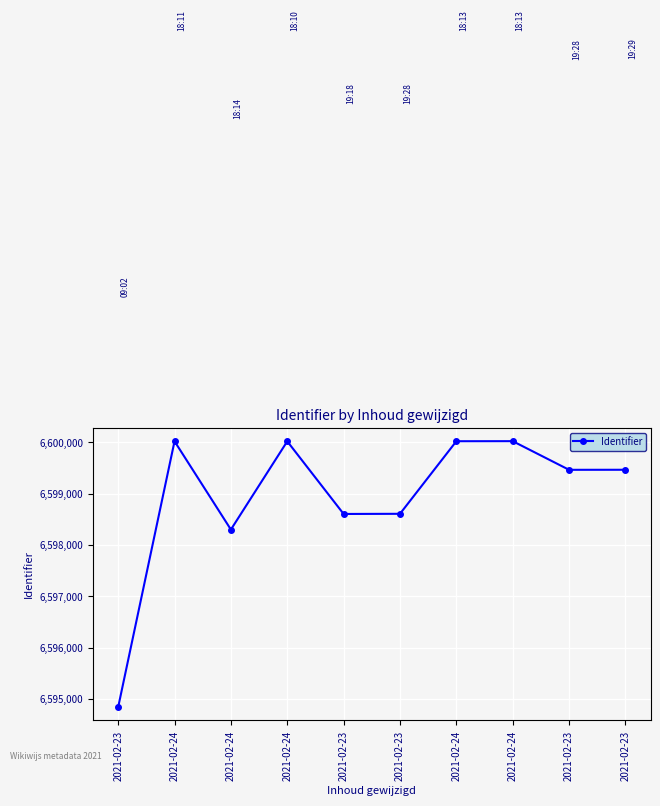

How many values are below 6599465?

5